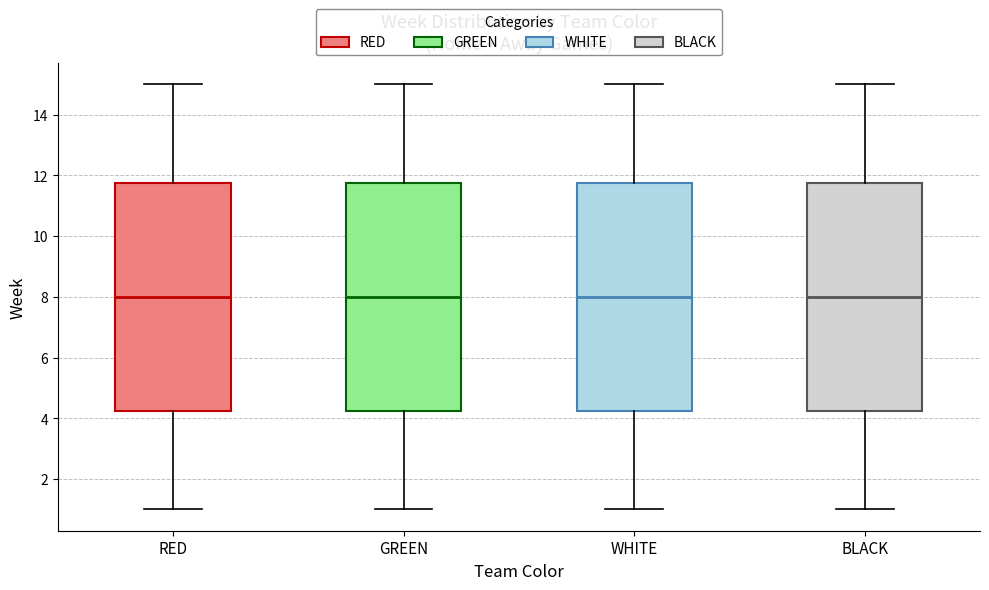

Where is the lower edge of the box for RED on the y-axis? The values are not printed on the chart, so give them approximately, as read against the axis.

4.2